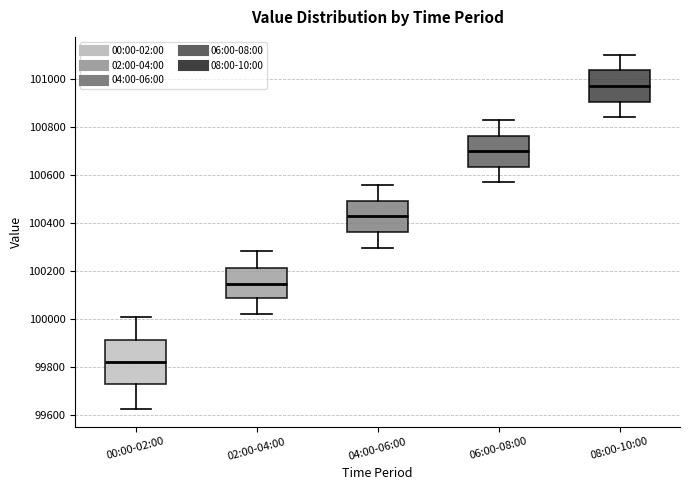

Reading left to right, read every box against the y-axis: the position of its median line, the range the box covers, and the ends of its whiskers. The values are not printed on the chart, so give them approximately, as read against the axis.

00:00-02:00: median 99820, box 99720 to 99920, whiskers 99620 to 100000
02:00-04:00: median 100140, box 100080 to 100220, whiskers 100020 to 100280
04:00-06:00: median 100420, box 100360 to 100500, whiskers 100300 to 100560
06:00-08:00: median 100700, box 100640 to 100760, whiskers 100560 to 100820
08:00-10:00: median 100980, box 100900 to 101040, whiskers 100840 to 101100